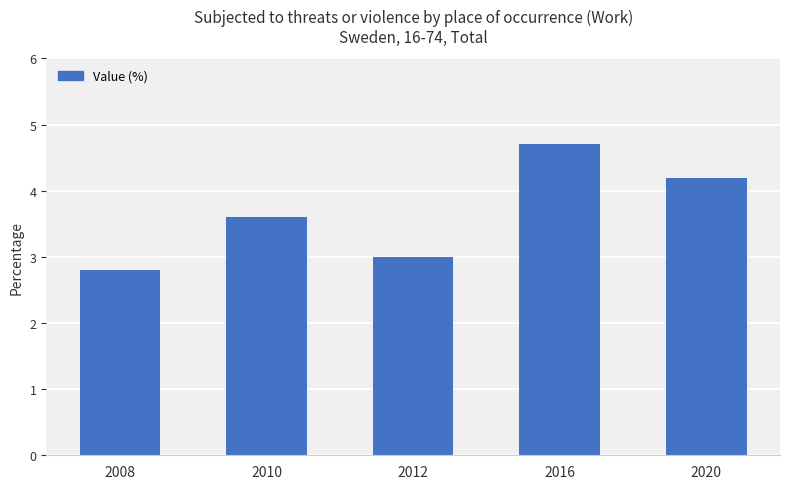

Reading left to right, list all the values displayed in this chart.

2008=2.8	2010=3.6	2012=3.0	2016=4.7	2020=4.2